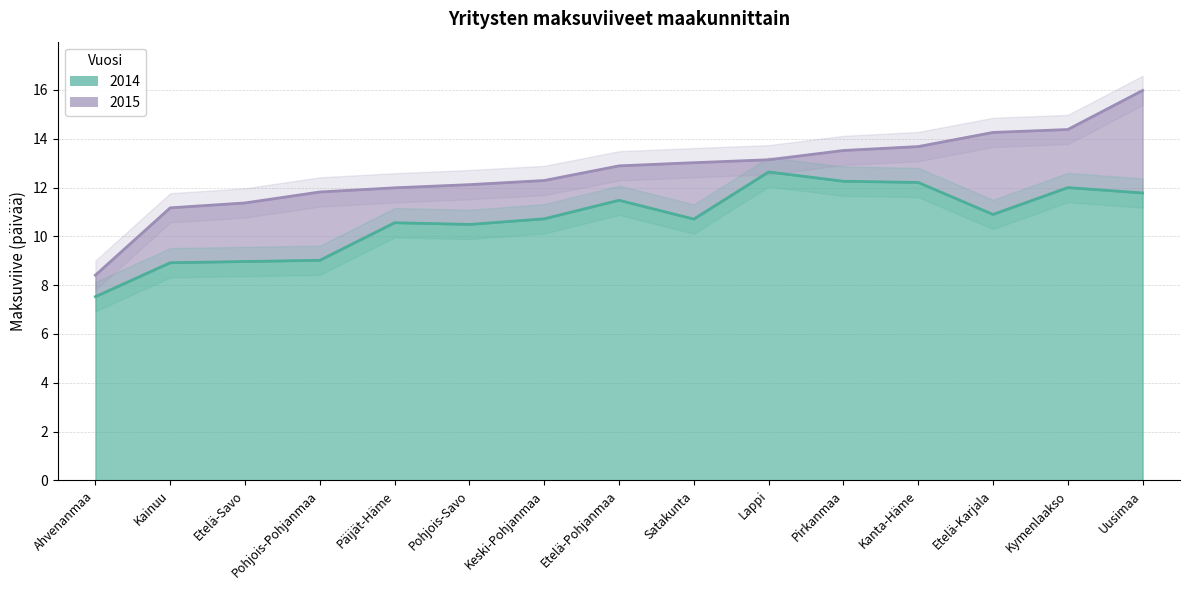

Does the chart have visible grid lines?

Yes